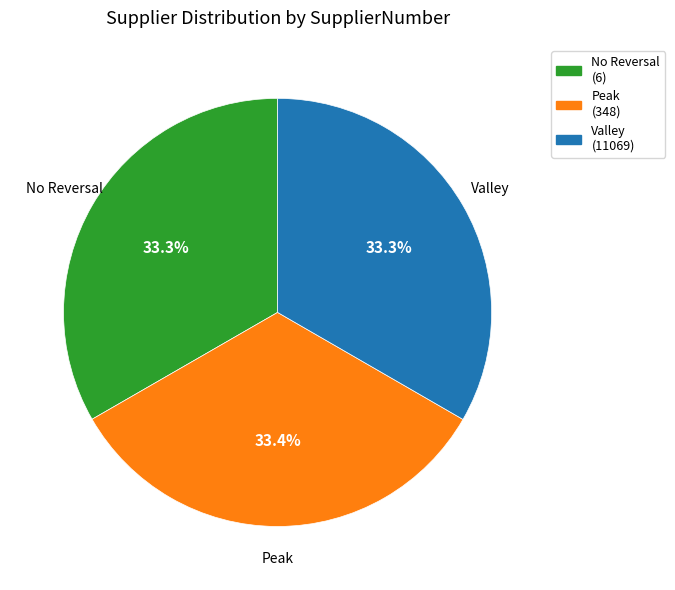

To the nearest percent, what is the average slice percentage?

33%